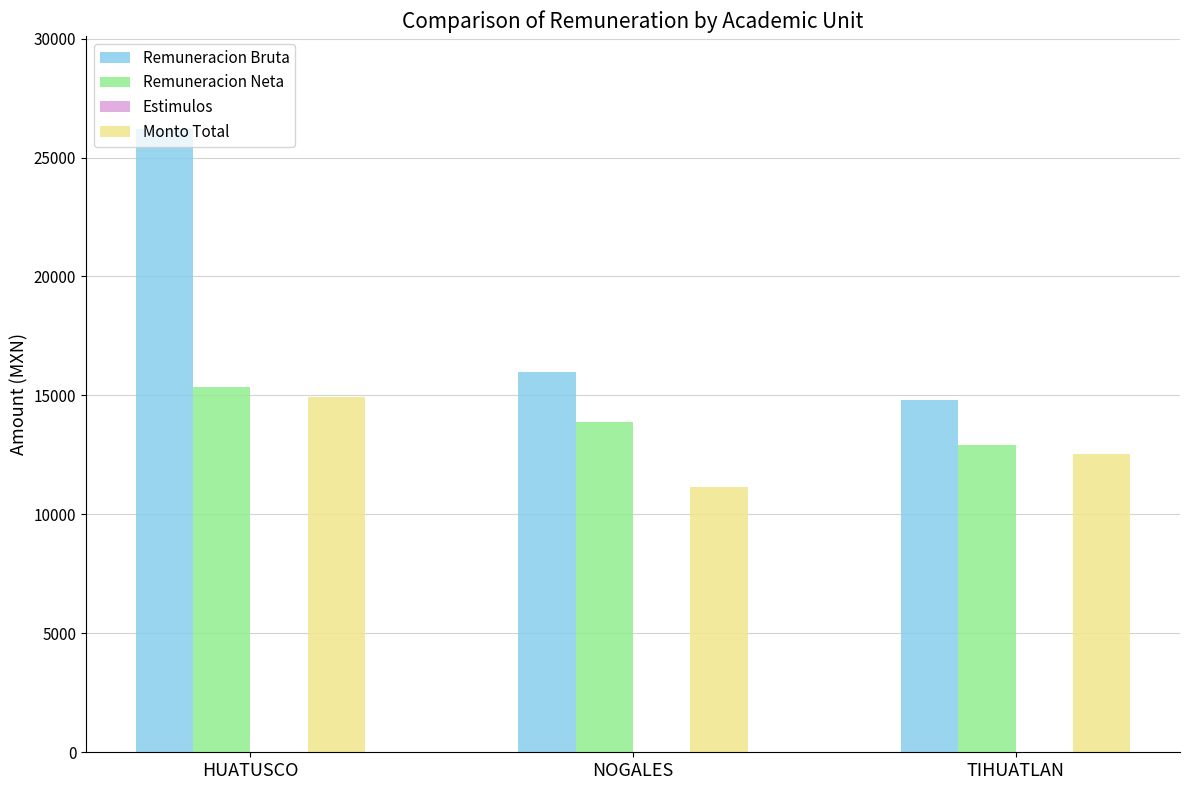

How many data points does each series have?

3